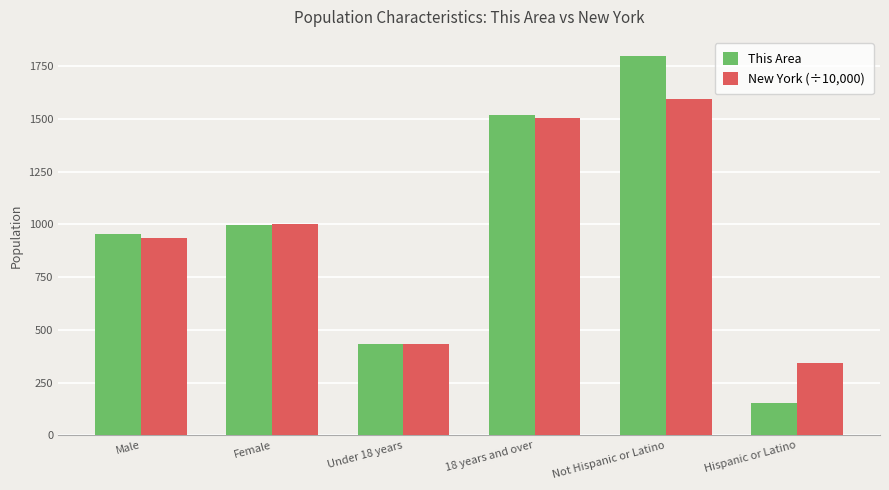

Is the value of This Area at Female greater than the value of New York (÷10,000) at 18 years and over?

No